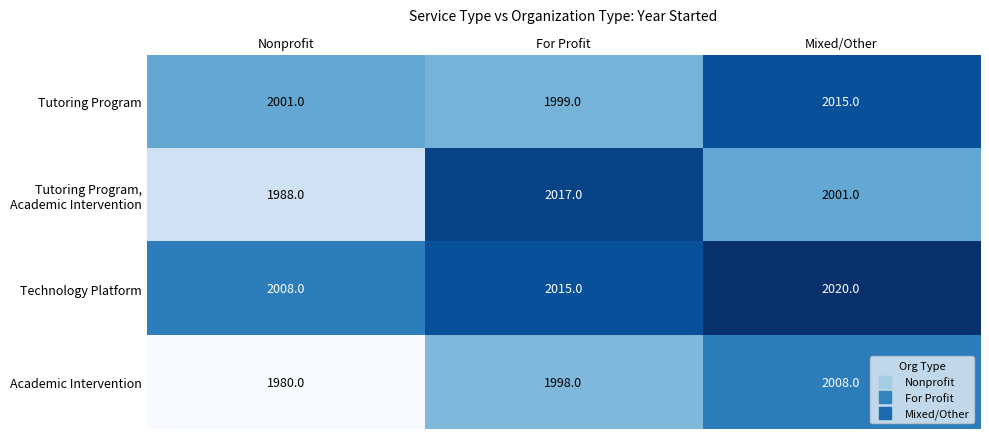

Which series changed the most between Nonprofit and Mixed/Other?

Academic Intervention